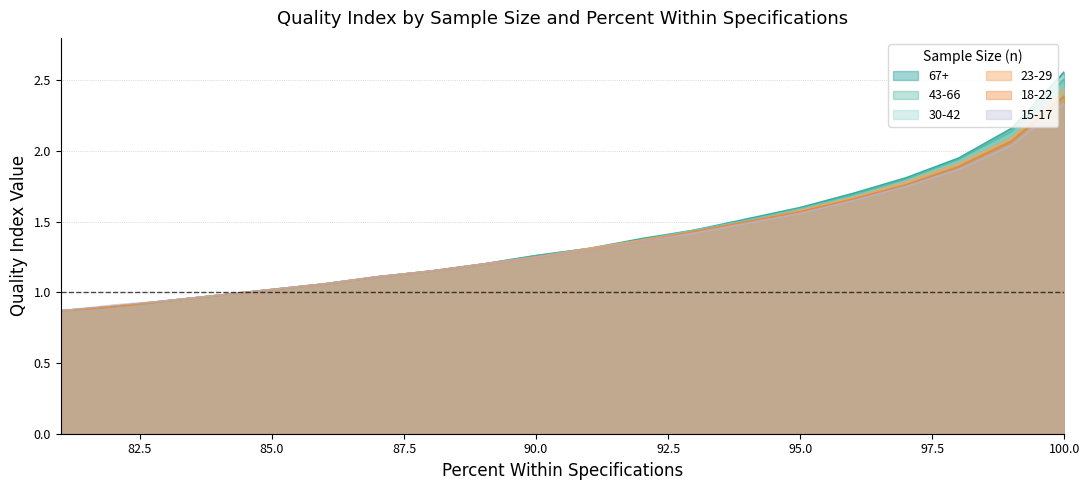

At how many categories does at least one series exceed 1?

16